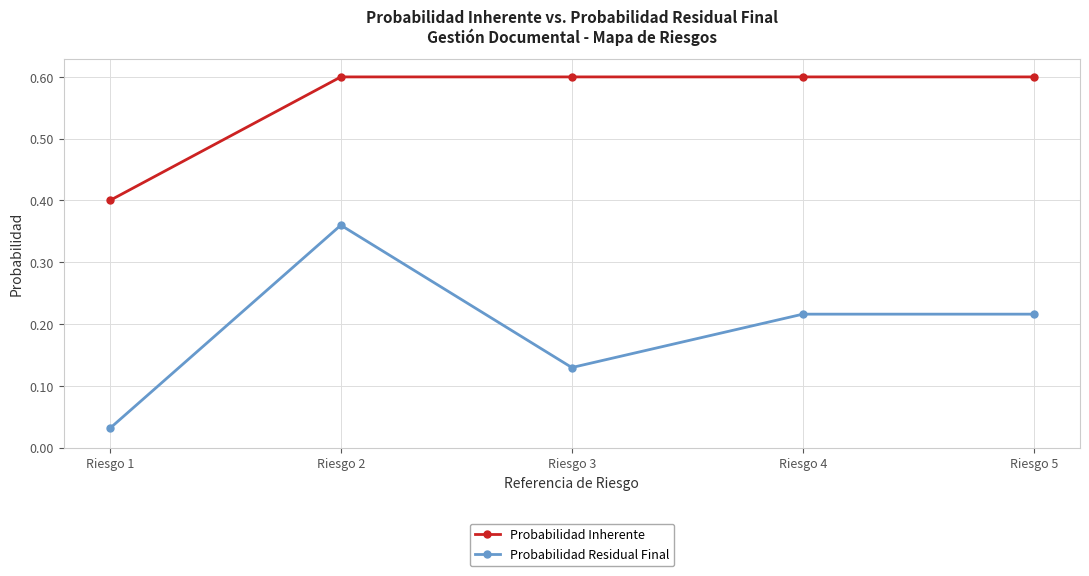

List the series in order of their peak value, highest first.

Probabilidad Inherente, Probabilidad Residual Final